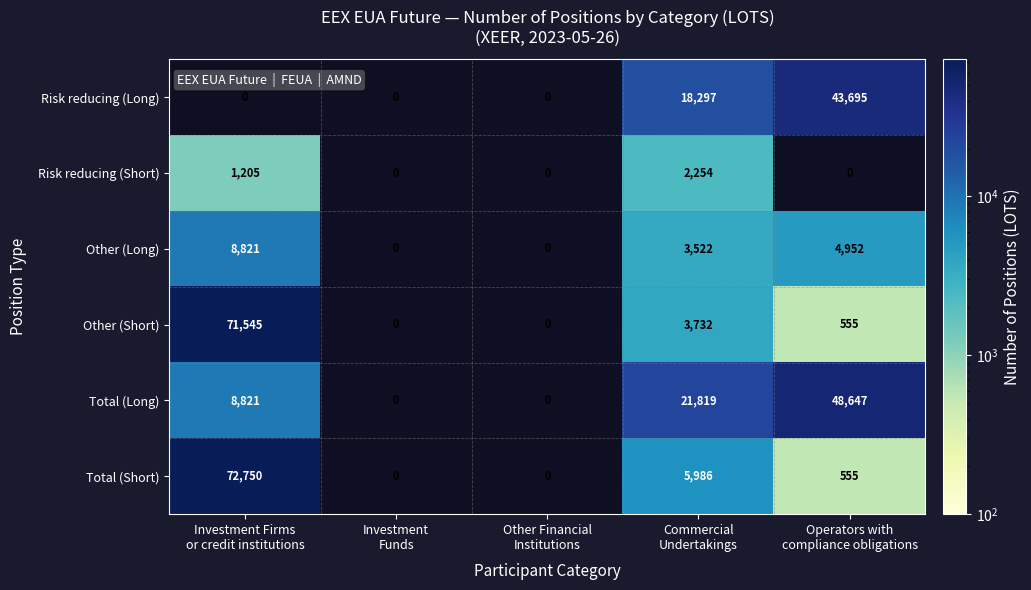

Is the value of Total (Short) at Other Financial Institutions greater than the value of Risk reducing (Long) at Operators with compliance obligations?

No